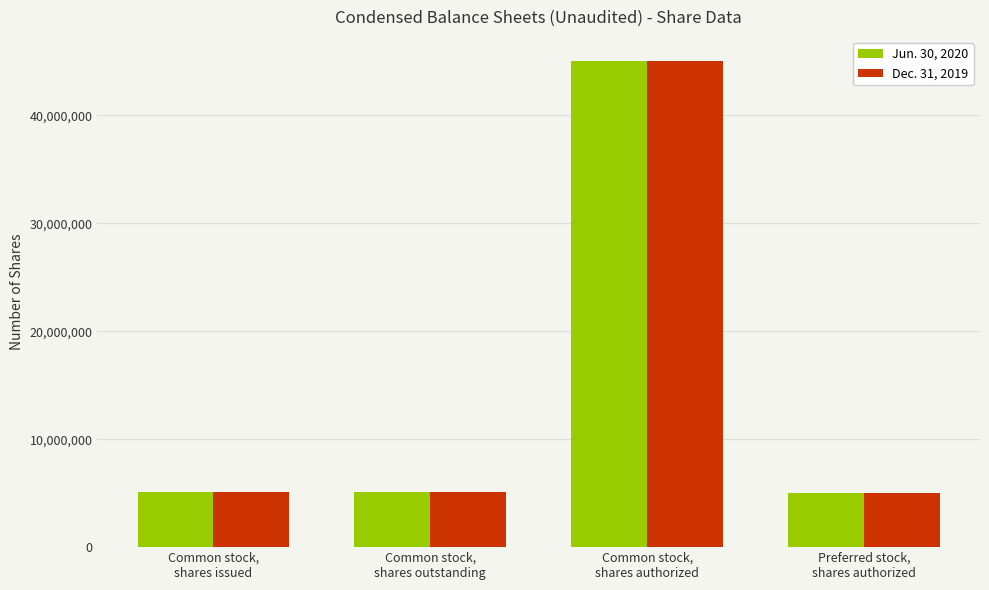

What is the difference between the maximum and second lowest values in the Dec. 31, 2019 series?

39927000